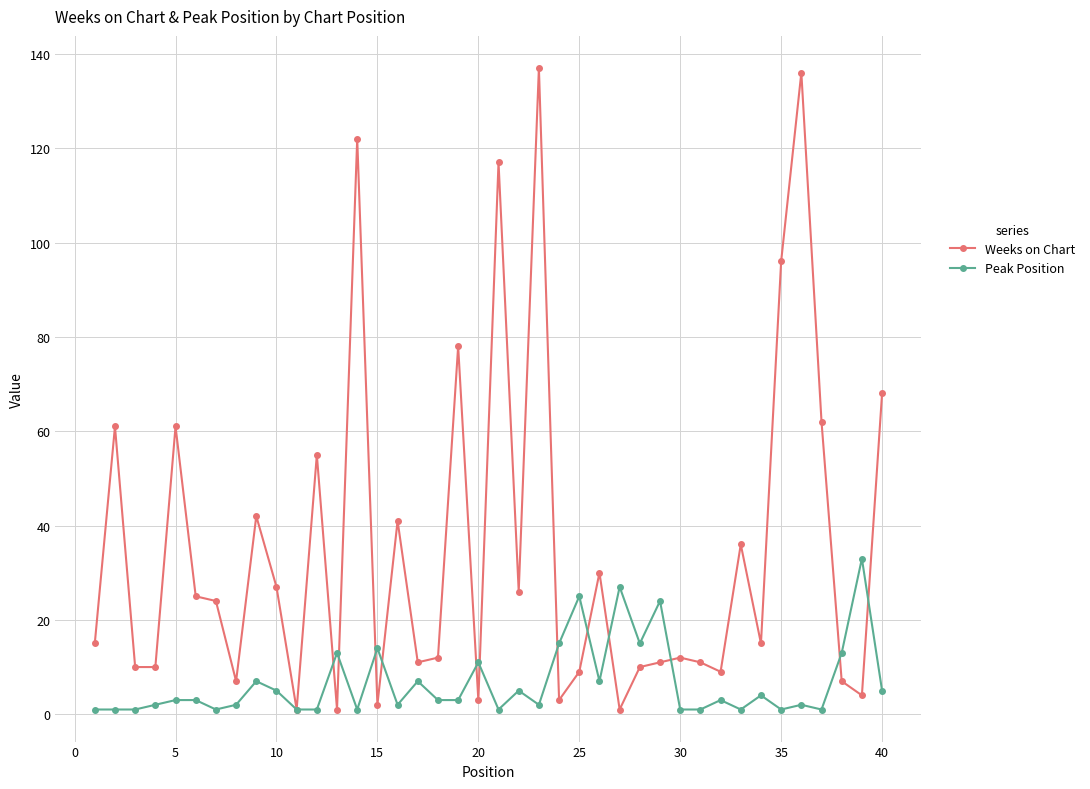

Which series has the largest total across all categories?

Weeks on Chart